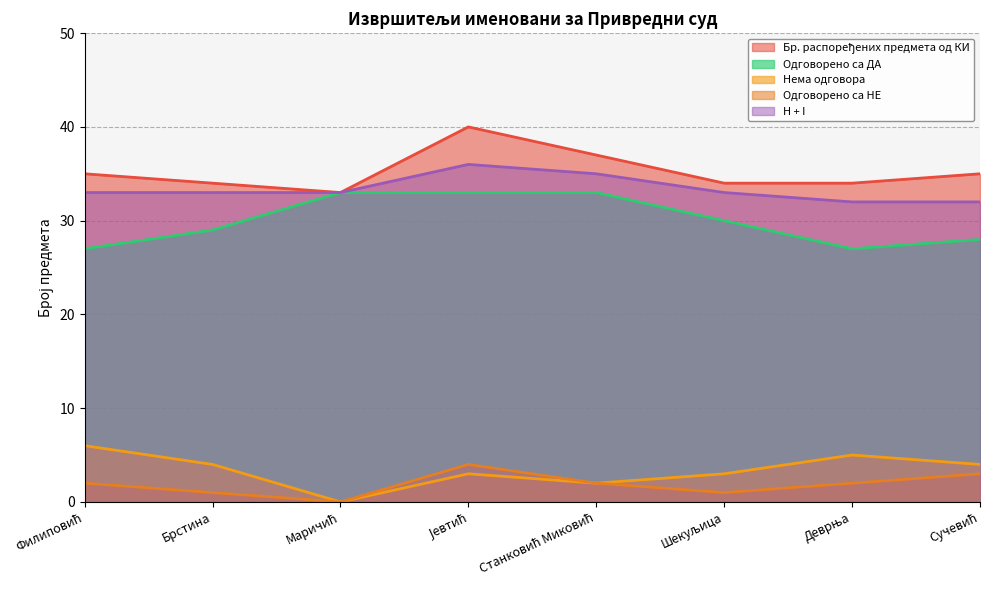

Which series has the largest total across all categories?

Бр. распоређених предмета од КИ